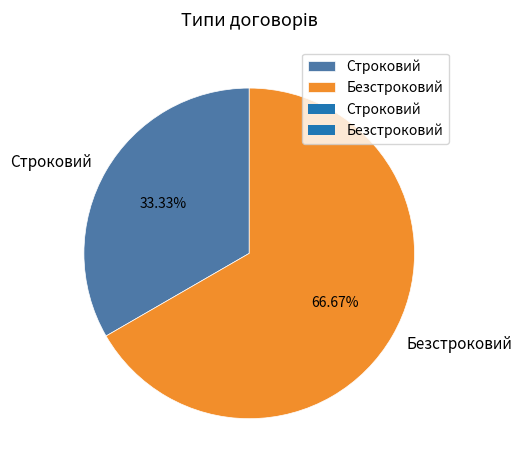

To the nearest percent, what portion does Строковий represent?

33%